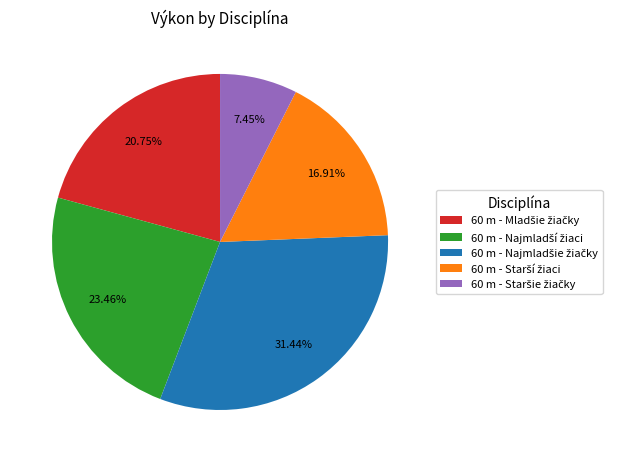

Does any single category account for the majority?

No